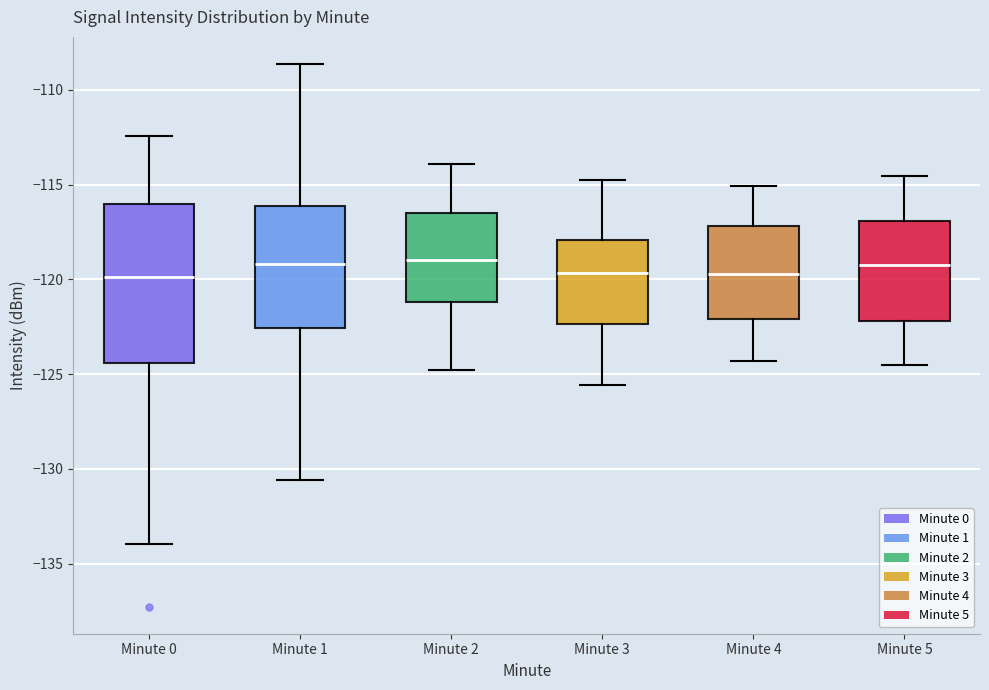

Which box is the tallest, from its lower edge to its upper edge?

Minute 0